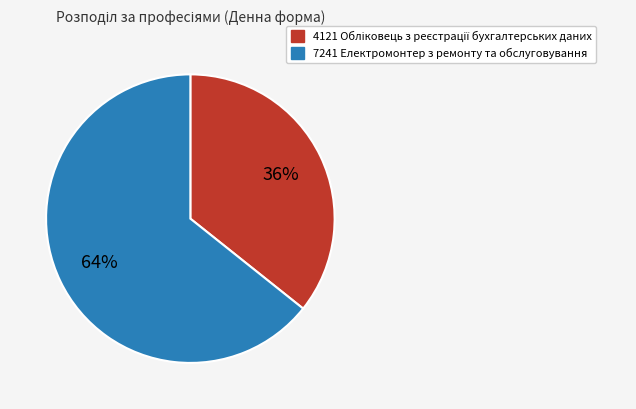

Which slice is the largest?

7241 Електромонтер з ремонту та обслуговування